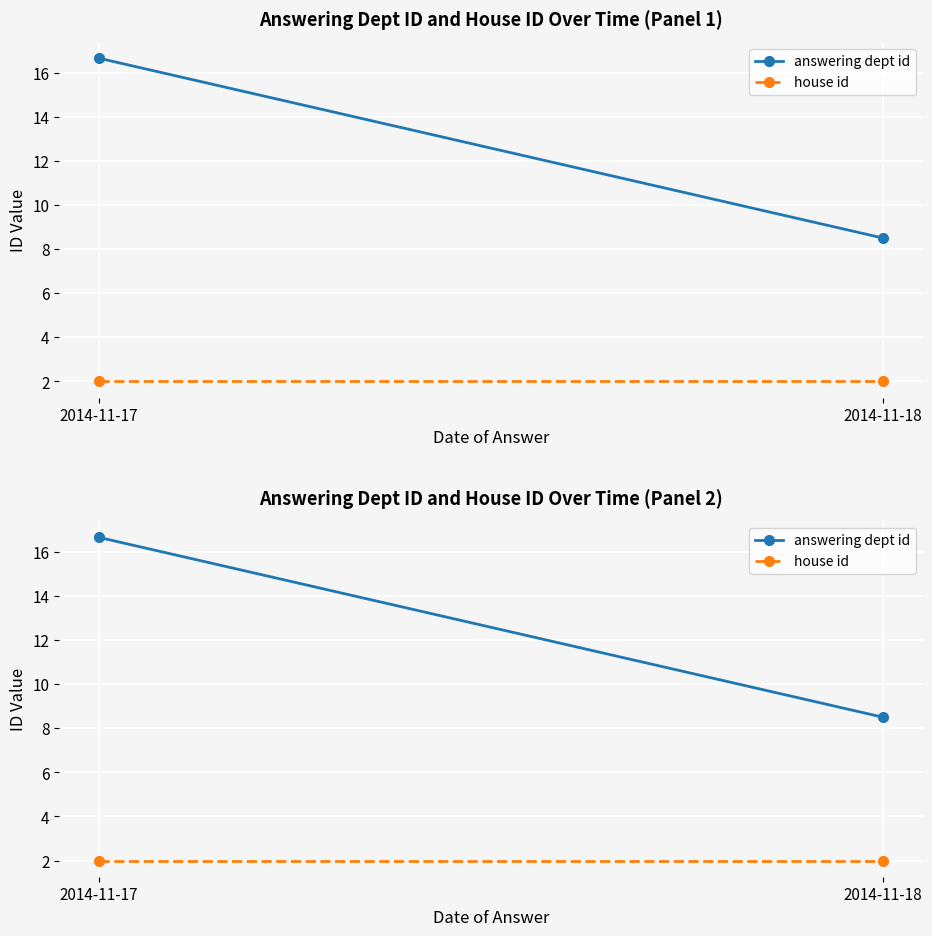

Rank the categories by house id value from highest to lowest.

2014-11-17, 2014-11-18